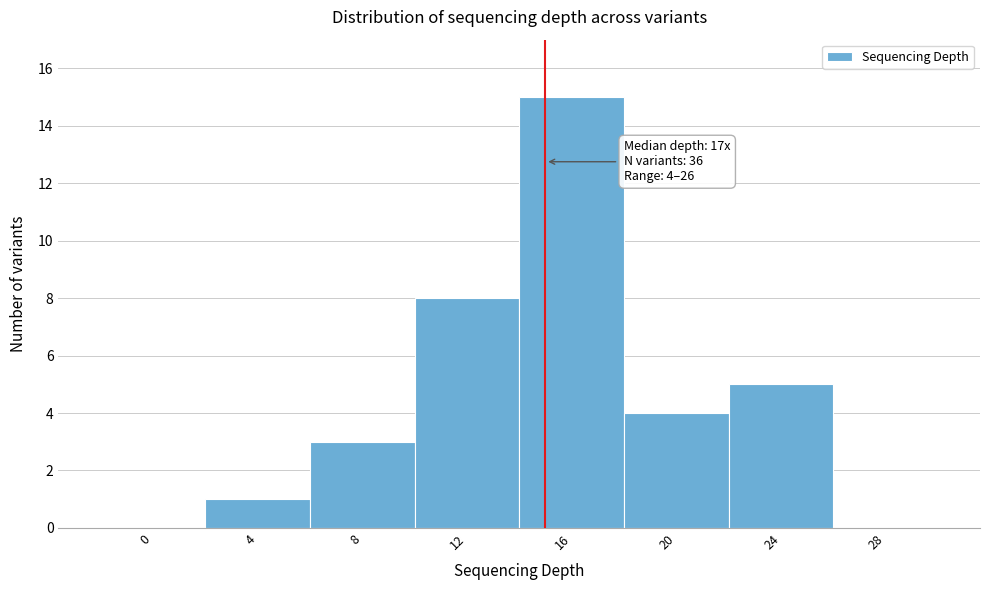

Reading left to right, list all the values displayed in this chart.

0=0	4=1	8=3	12=8	16=15	20=4	24=5	28=0